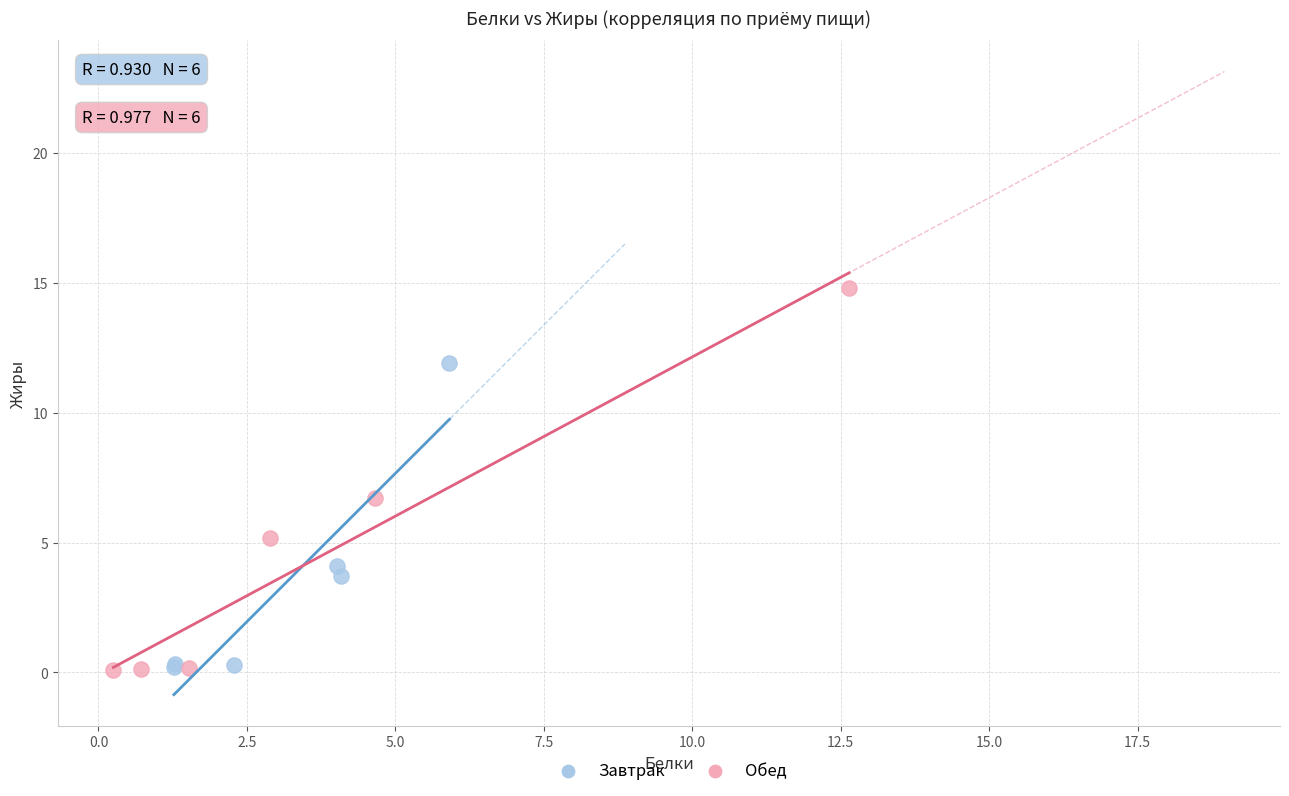

Which series contains the highest Y value?

Обед